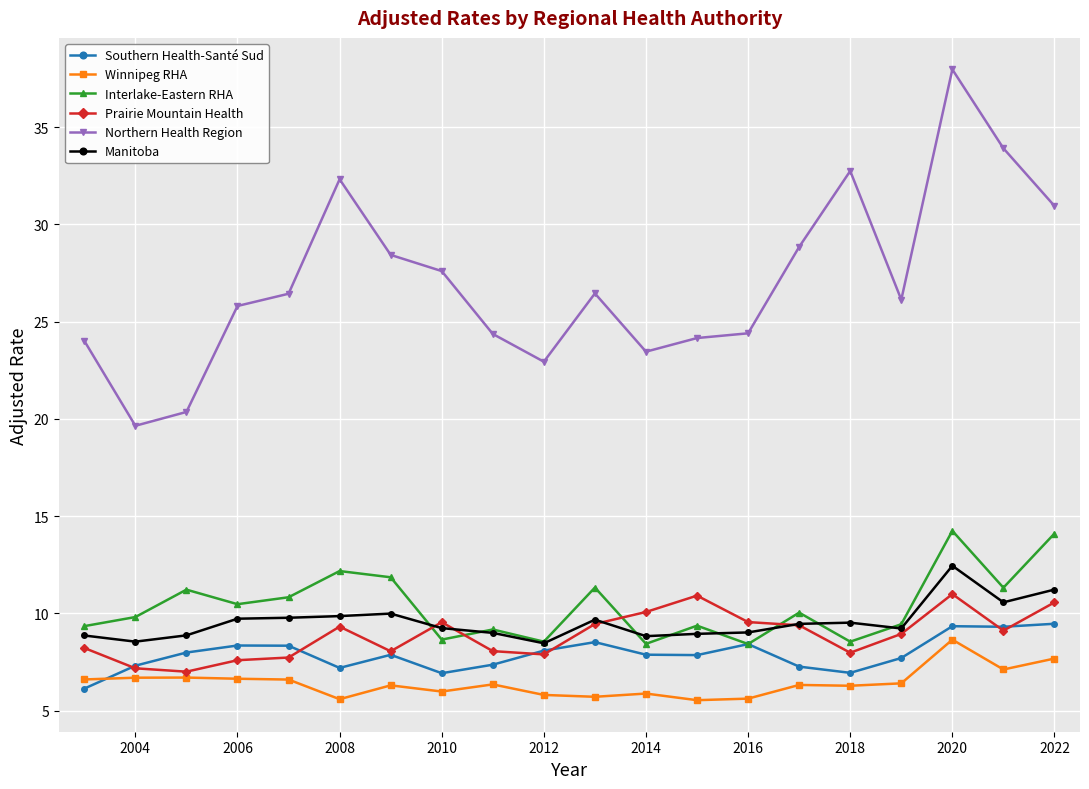

What is the lowest value of the Southern Health-Santé Sud series?

6.1